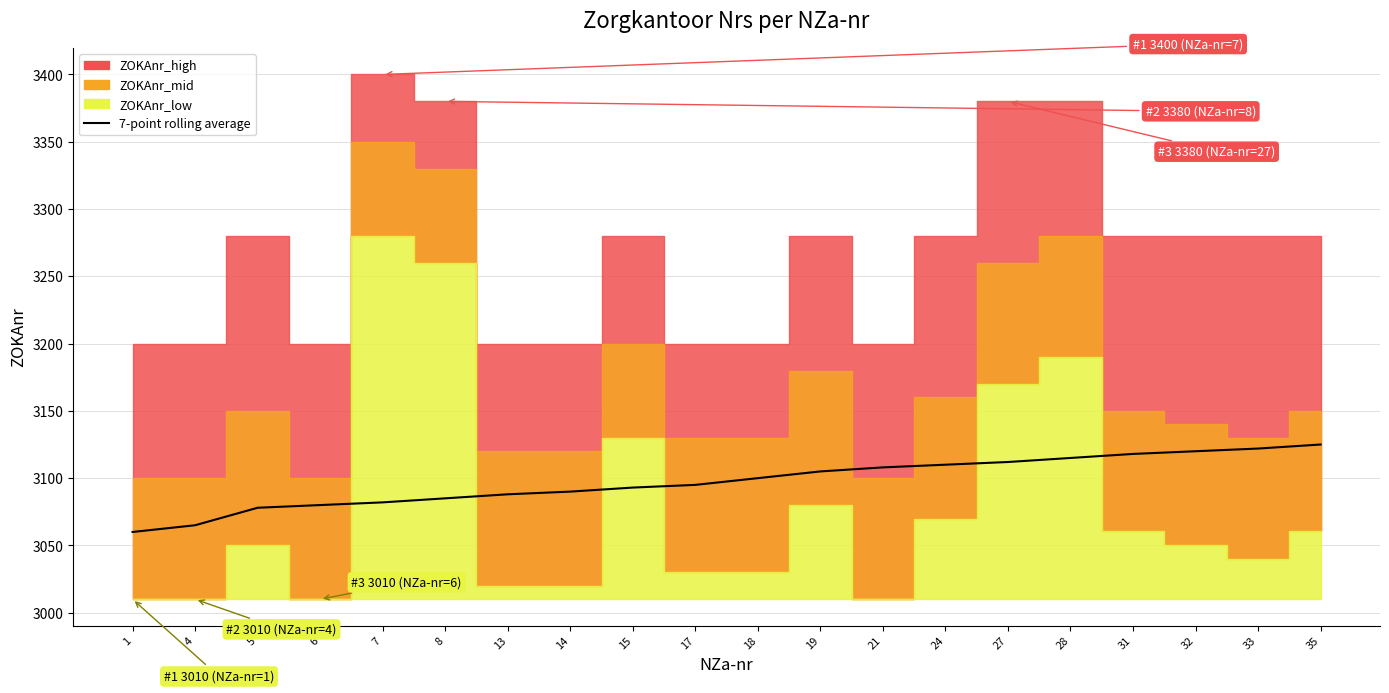

How many lines are shown in the chart?

1